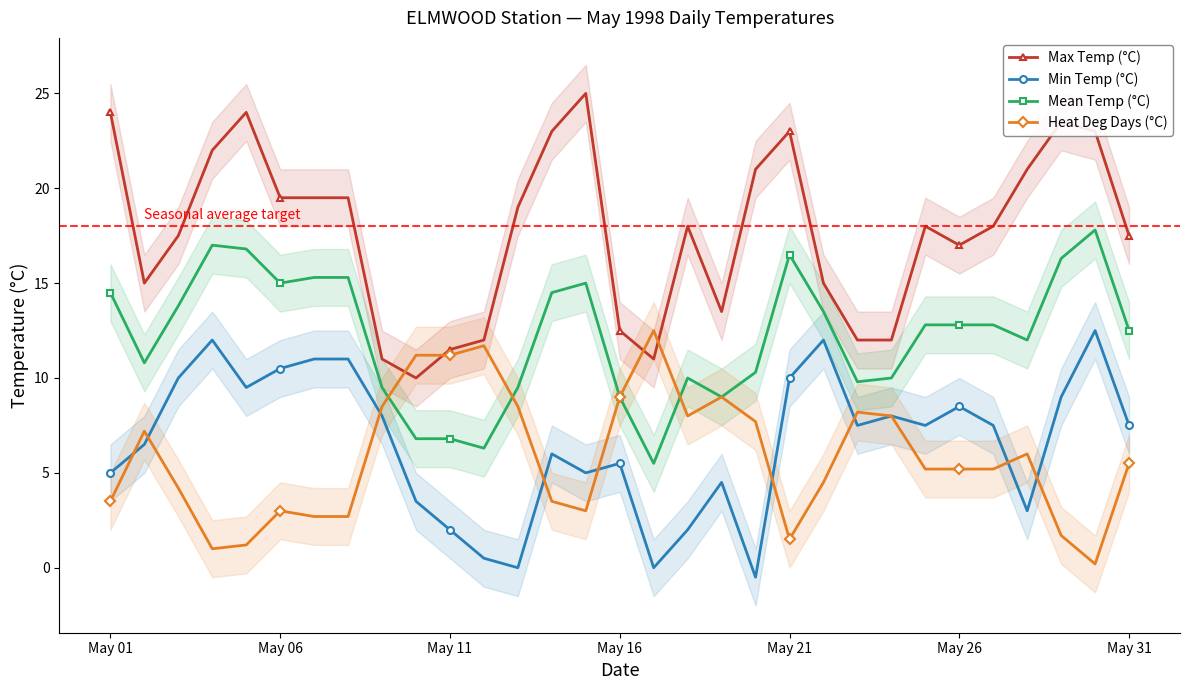

True or false: Mean Temp (°C) has more than 2 interior local peaks.

True